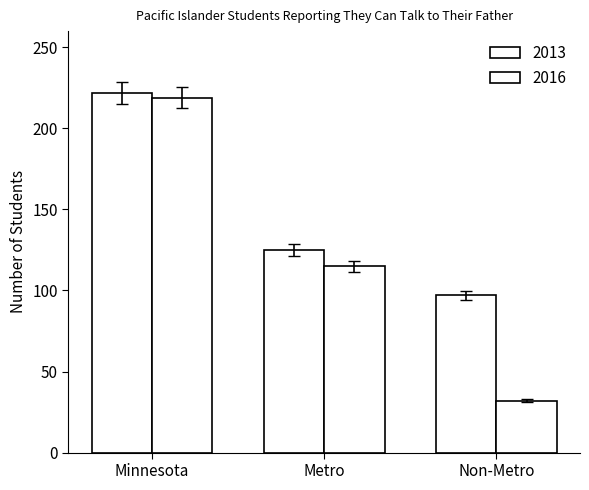

True or false: 2016 has a value of 219 at Minnesota.

True